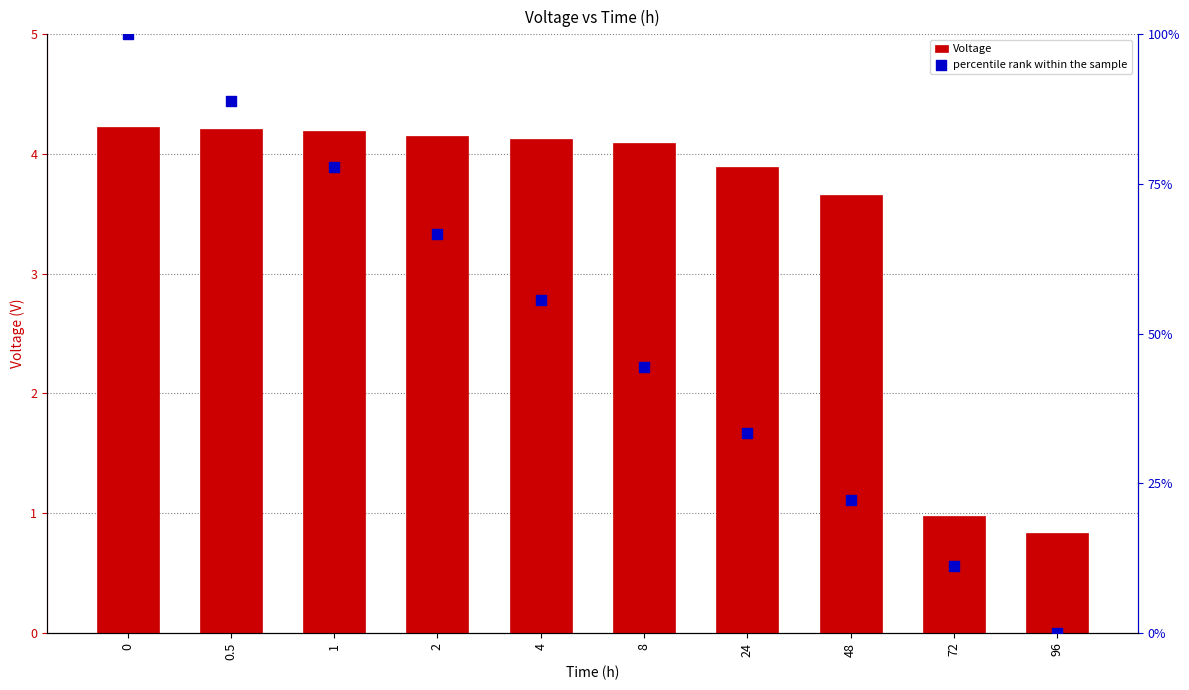

Is the value of Voltage at 0 greater than the value of percentile rank within the sample at 0.5?

No